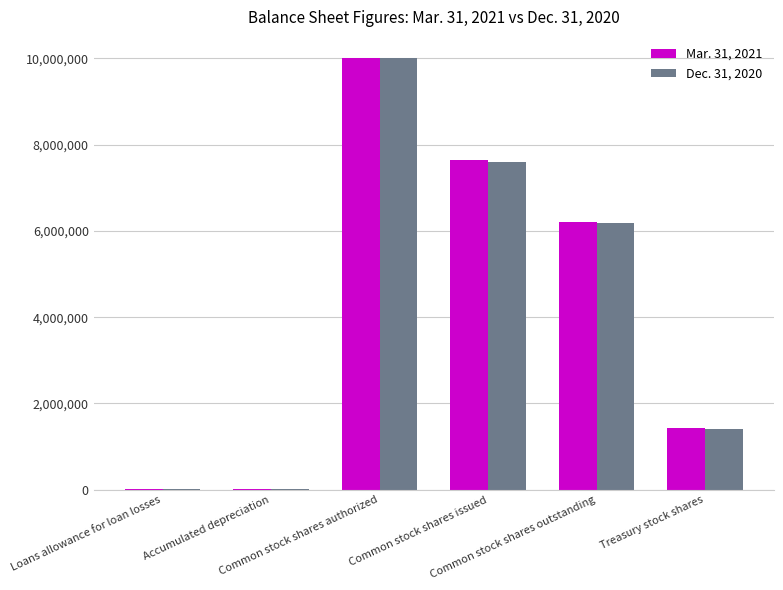

Reading left to right, what are all the values shown in this chart?

Mar. 31, 2021: Loans allowance for loan losses=7475	Accumulated depreciation=24041	Common stock shares authorized=10000000	Common stock shares issued=7634281	Common stock shares outstanding=6213641	Treasury stock shares=1420640
Dec. 31, 2020: Loans allowance for loan losses=7470	Accumulated depreciation=23774	Common stock shares authorized=10000000	Common stock shares issued=7596351	Common stock shares outstanding=6176556	Treasury stock shares=1419795